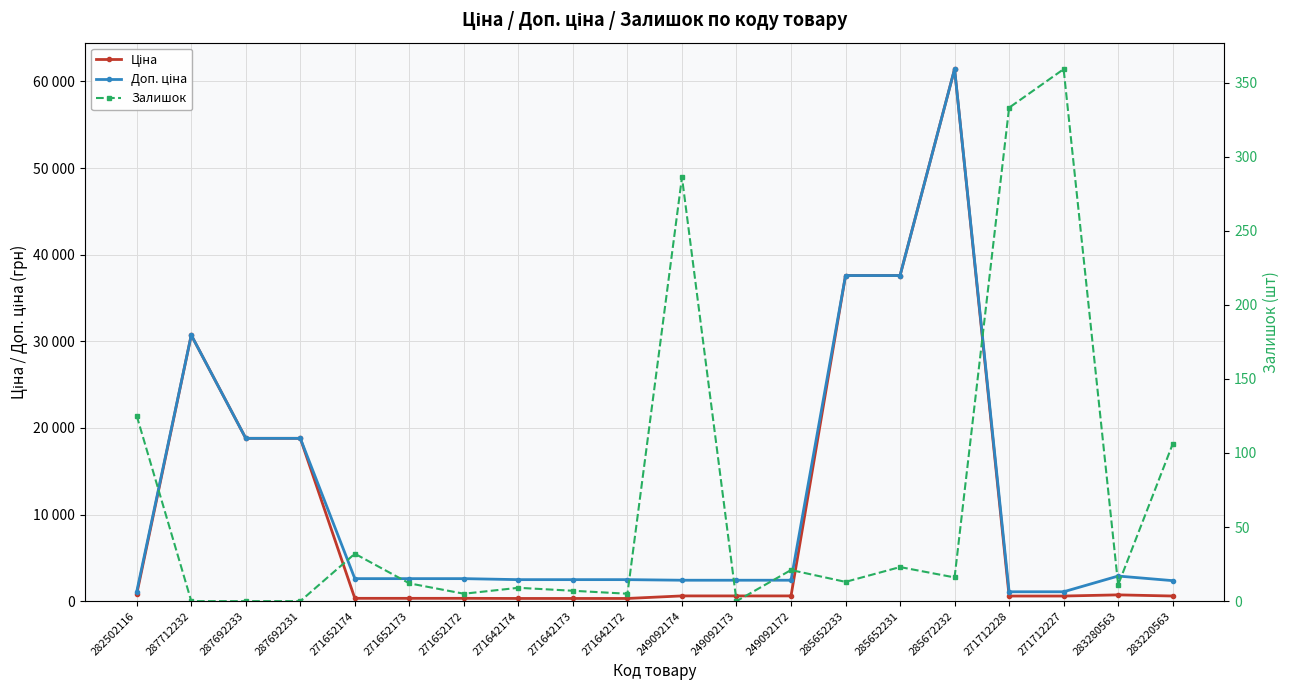

True or false: Залишок has a value of 32.0 at 271652174.

True